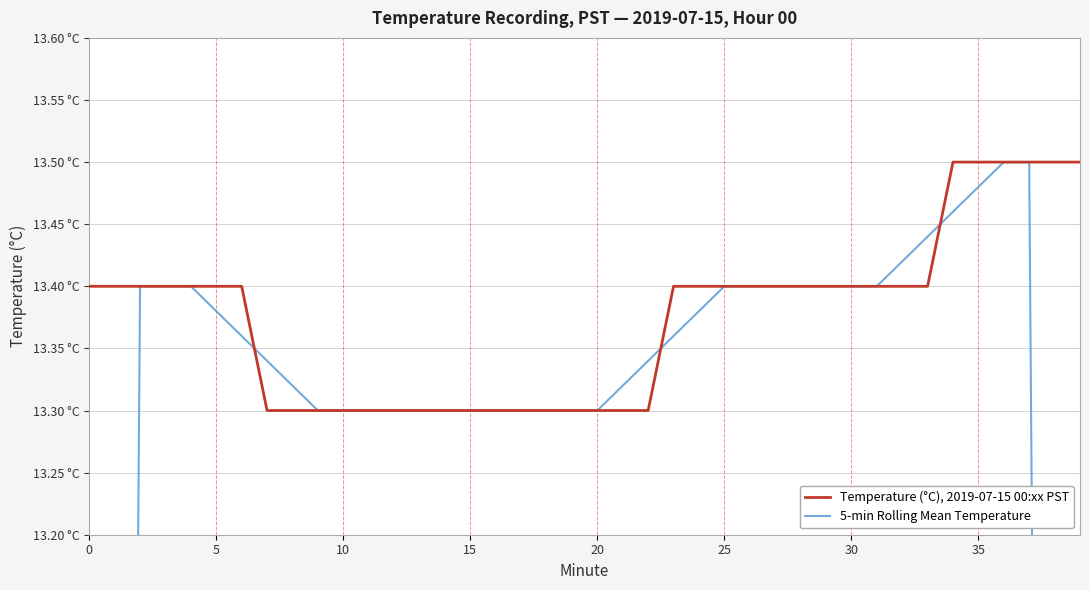

At how many categories does at least one series exceed 12?

40